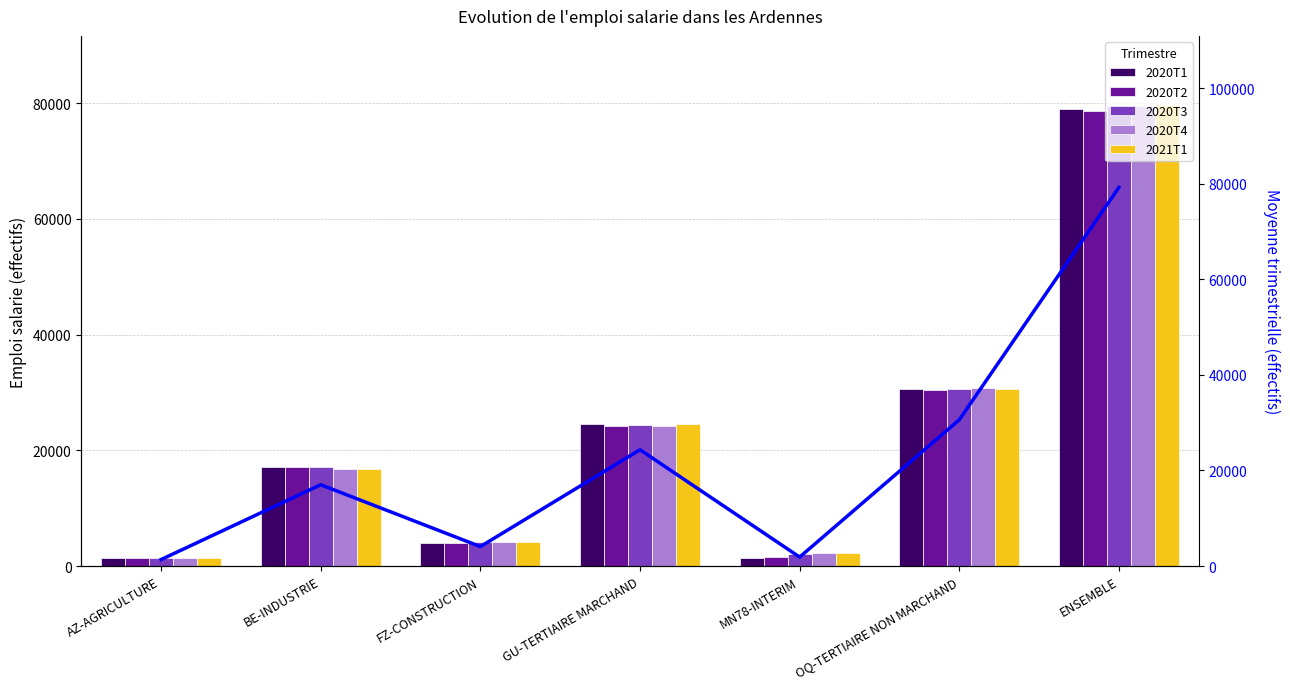

True or false: 2020T4 has a value of 2229.3 at MN78-INTERIM.

True